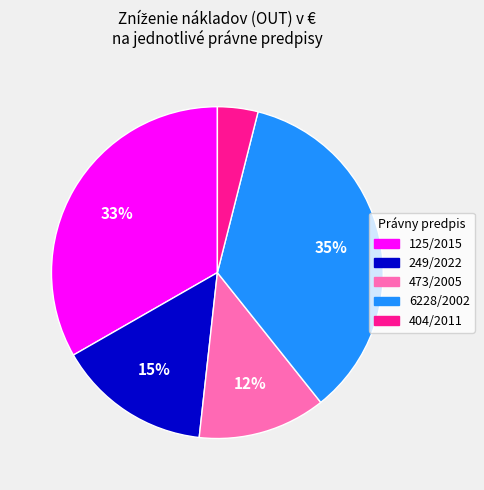

The 473/2005 slice represents 5% of the pie. True or false?

False